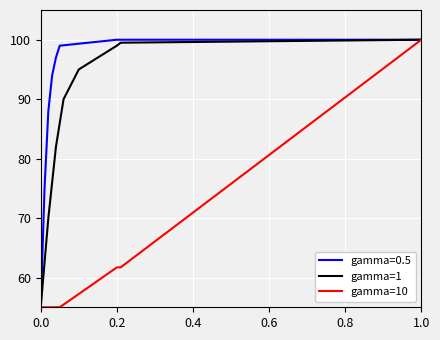

What is the maximum value for gamma=10?

100.0